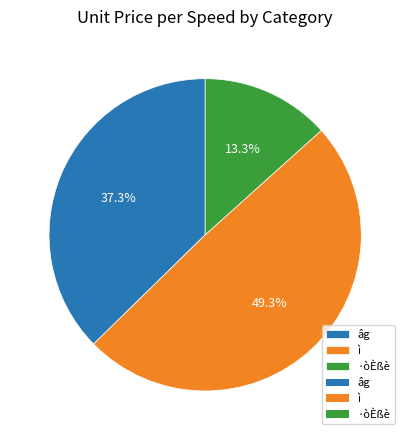

Is the sum of âg and ì greater than half?

Yes